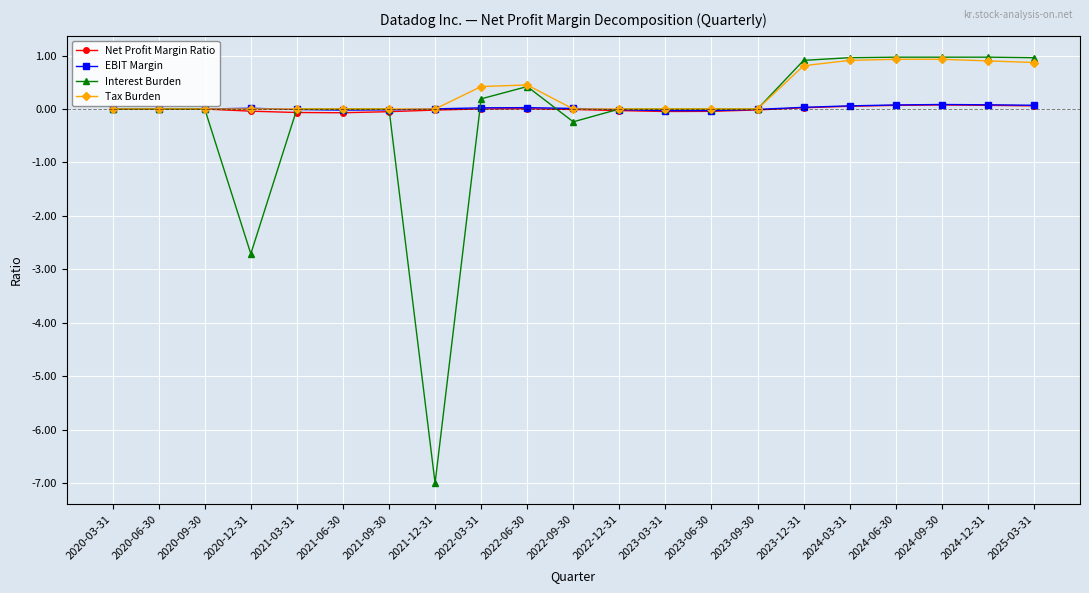

At how many categories does at least one series exceed -6?

21